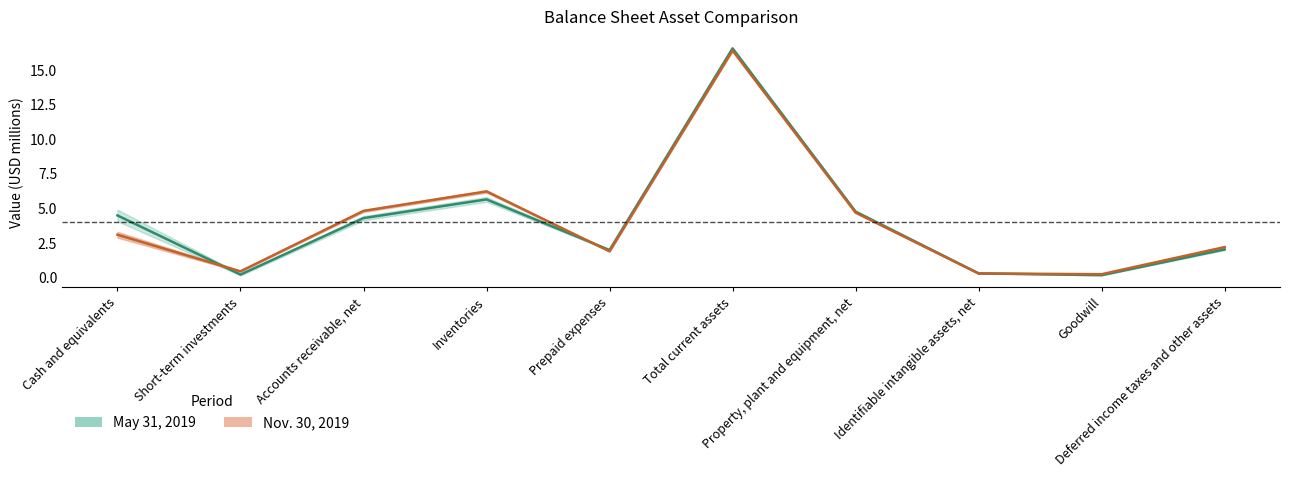

How many times do May 31, 2019 and Nov. 30, 2019 cross each other?

3